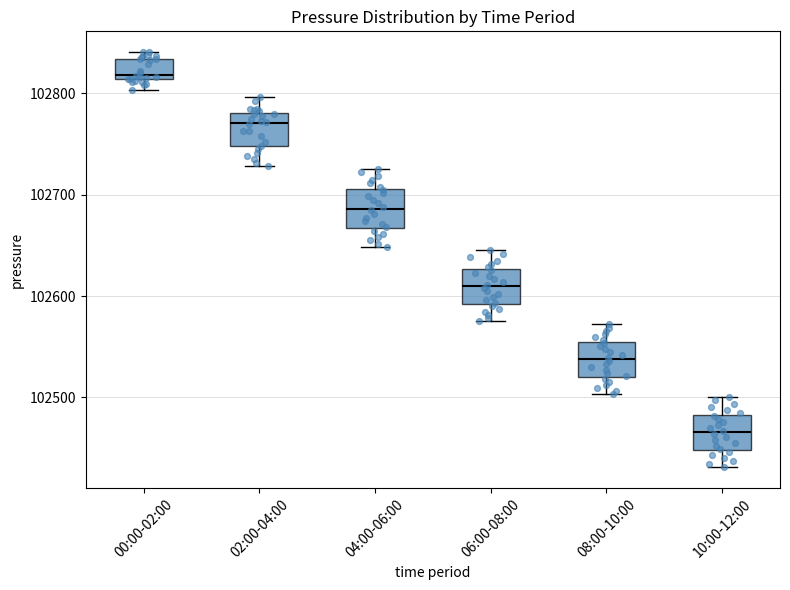

Where is the lower edge of the box for 10:00-12:00 on the y-axis? The values are not printed on the chart, so give them approximately, as read against the axis.

102450